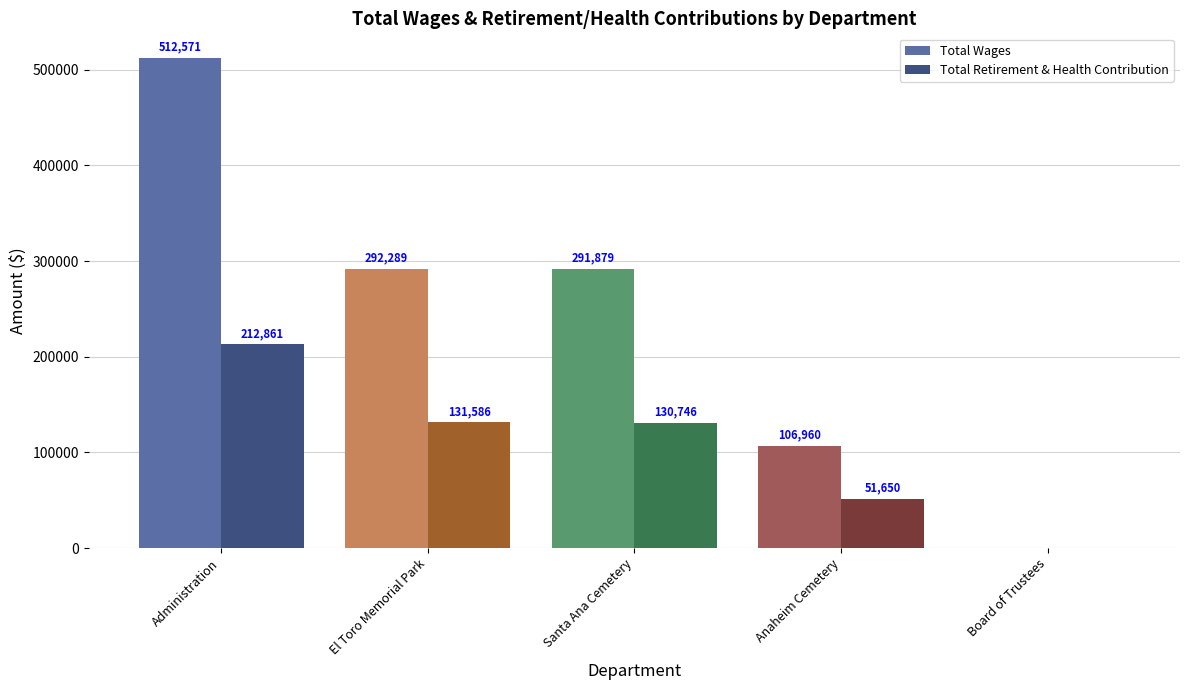

Where is Total Wages nearest to the value 256285?

Santa Ana Cemetery